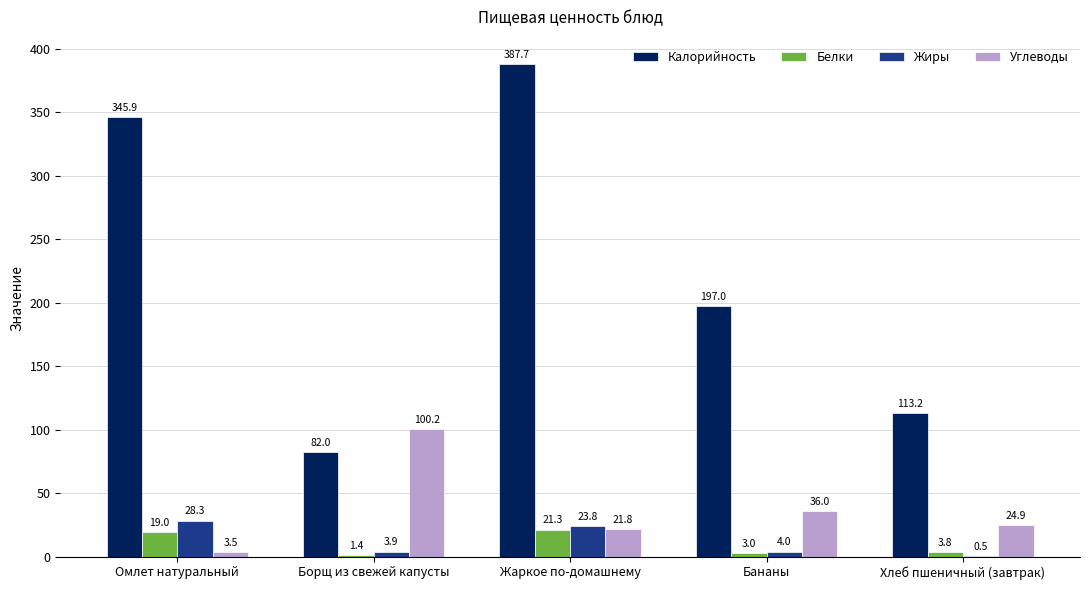

Count the number of data series in this chart.

4